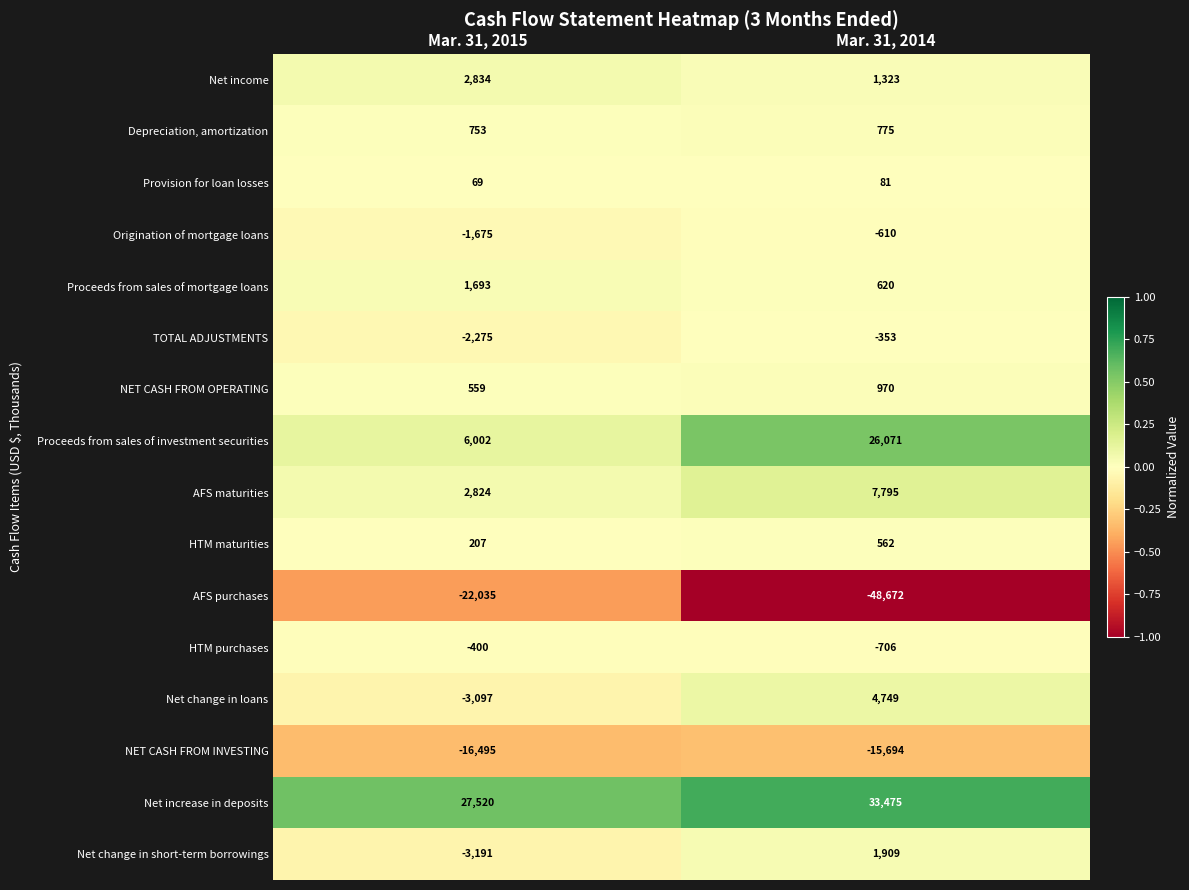

Where is Depreciation, amortization nearest to the value 764?

Mar. 31, 2015